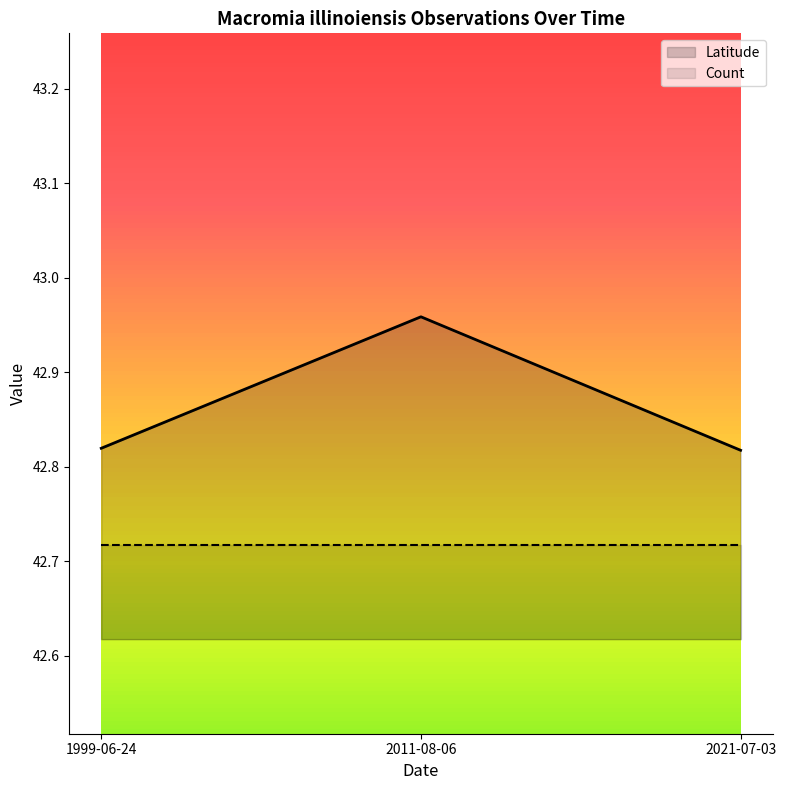

The value at 2011-08-06 is 43.0. True or false?

True